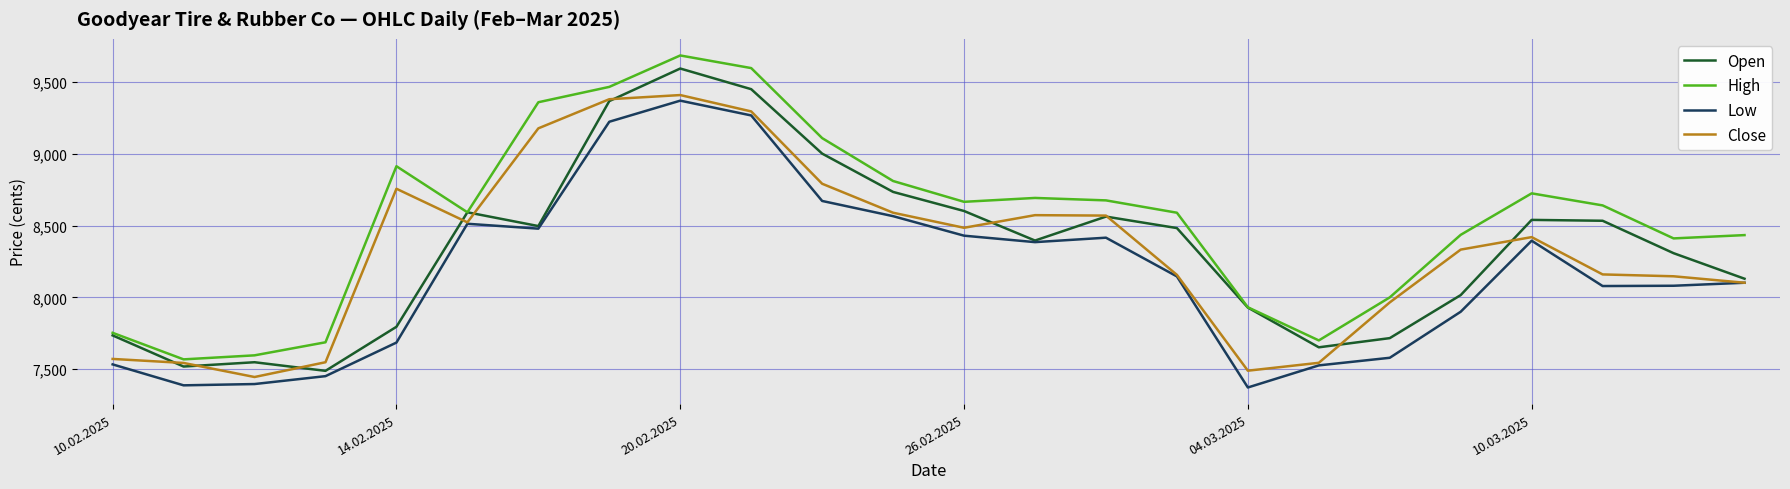

Which series has the largest total across all categories?

High